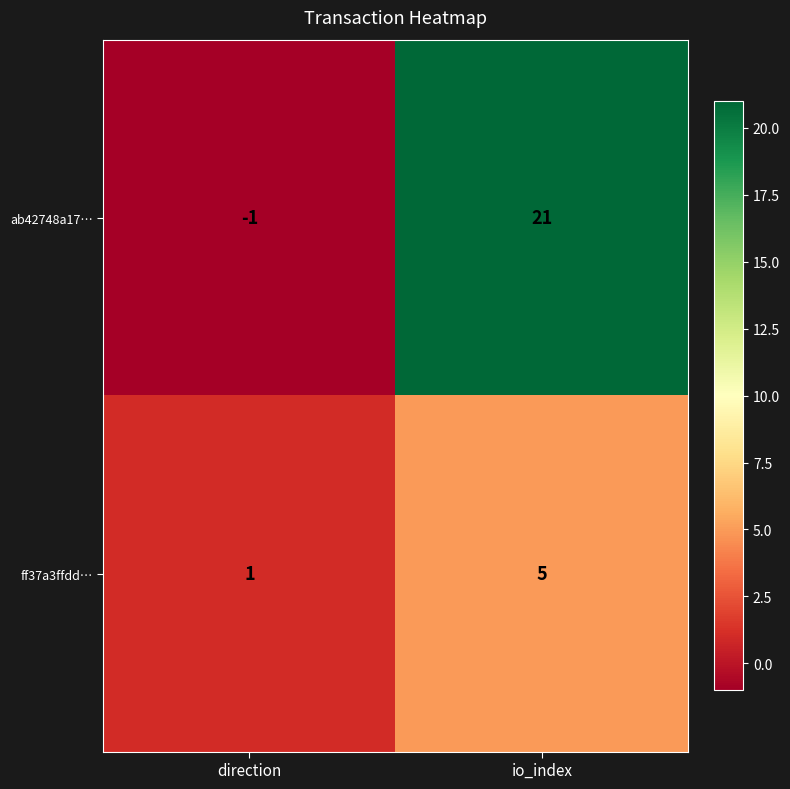

True or false: ff37a3ffdd… has a value of 3 at io_index.

False